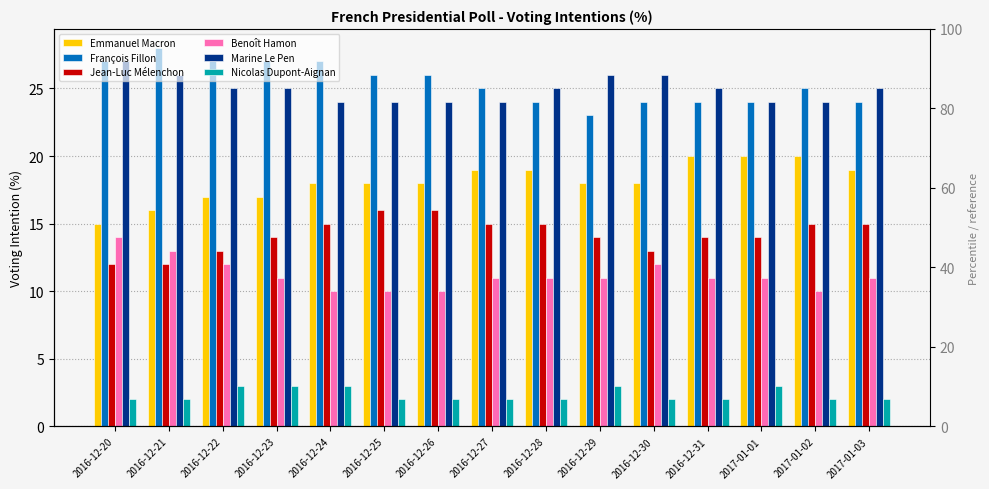

Where is Jean-Luc Mélenchon nearest to the value 14?

2016-12-23